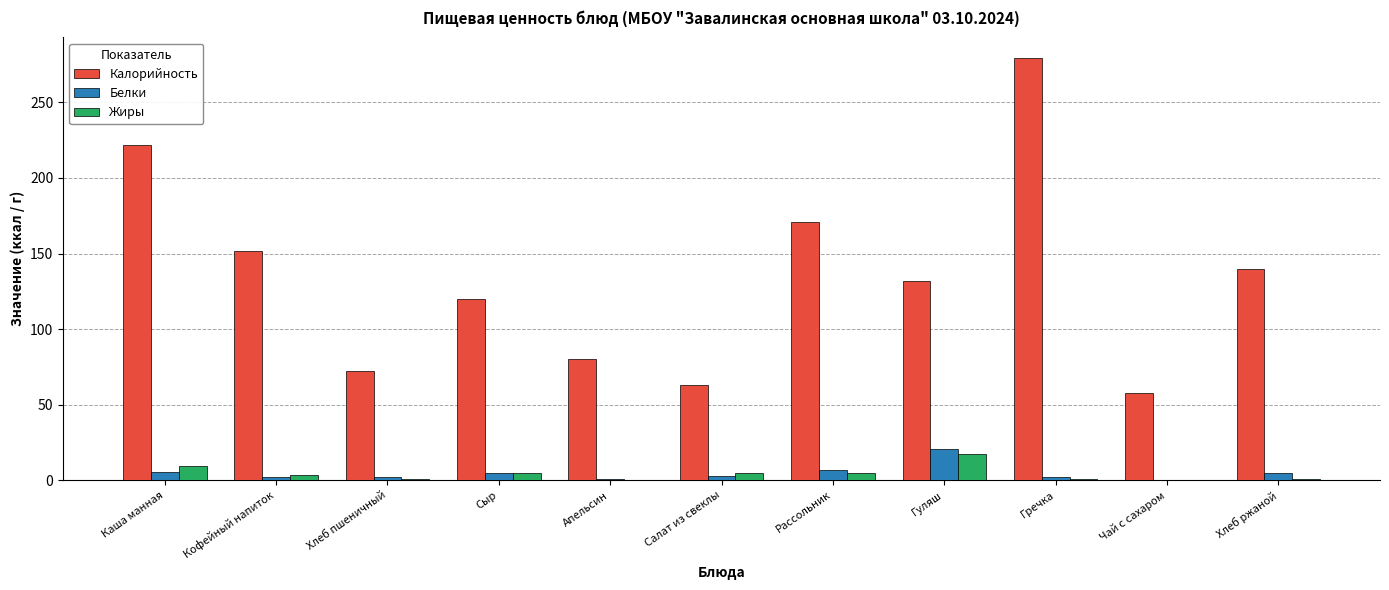

How many categories are shown in the chart?

11